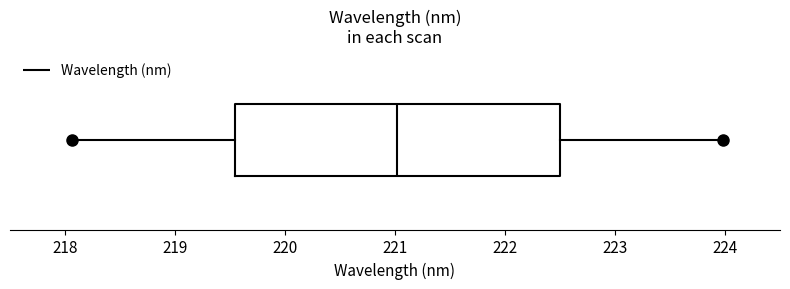

Read this box plot against the x-axis: the position of the median line, the range covered by the box, and the ends of both whiskers. The values are not printed on the chart, so give them approximately, as read against the axis.

median 221.0, box 219.5 to 222.5, whiskers 218.1 to 224.0